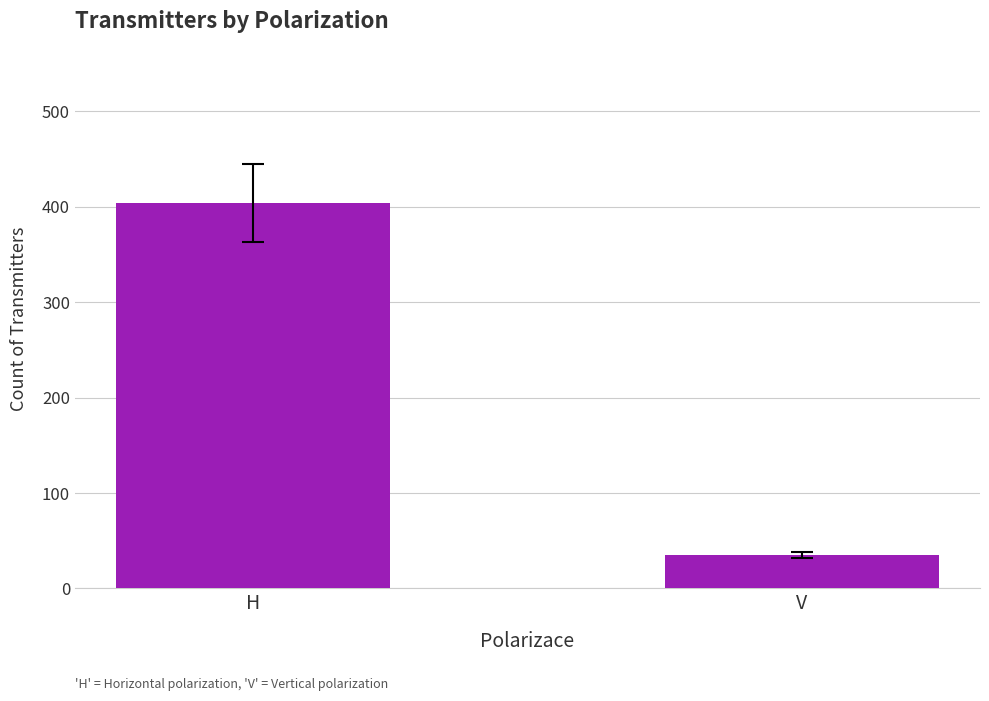

Are the bars horizontal?

No